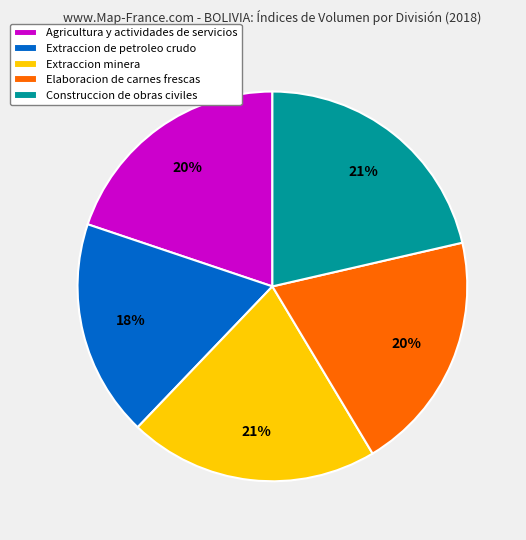

True or false: Construccion de obras civiles accounts for 21% of the total.

True